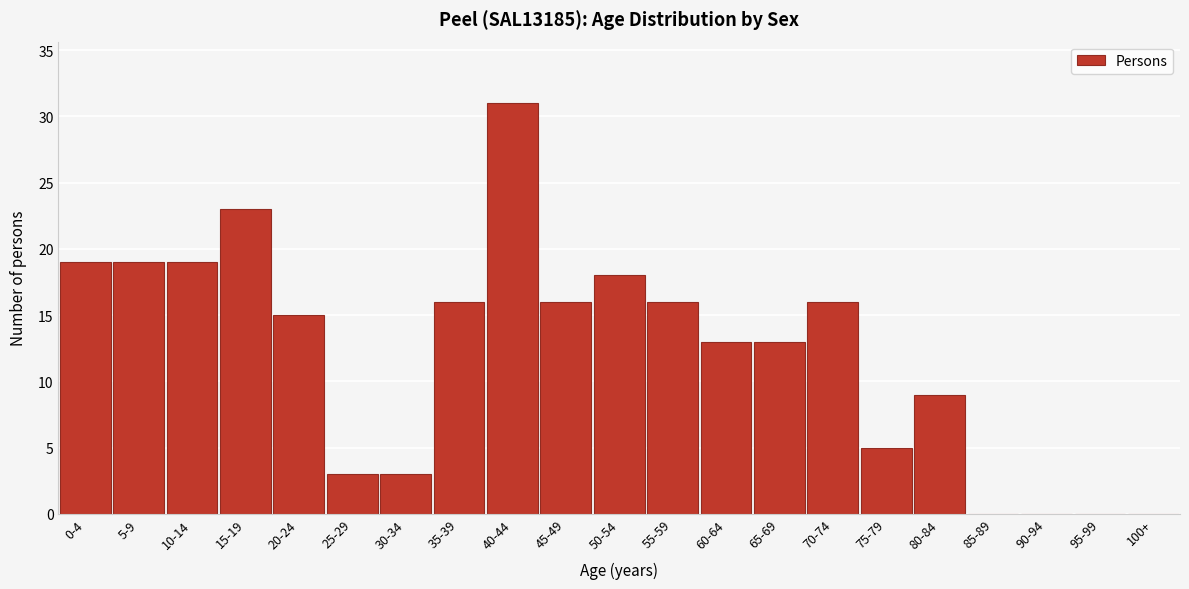

Reading left to right, list all the values displayed in this chart.

0-4=19	5-9=19	10-14=19	15-19=23	20-24=15	25-29=3	30-34=3	35-39=16	40-44=31	45-49=16	50-54=18	55-59=16	60-64=13	65-69=13	70-74=16	75-79=5	80-84=9	85-89=0	90-94=0	95-99=0	100+=0